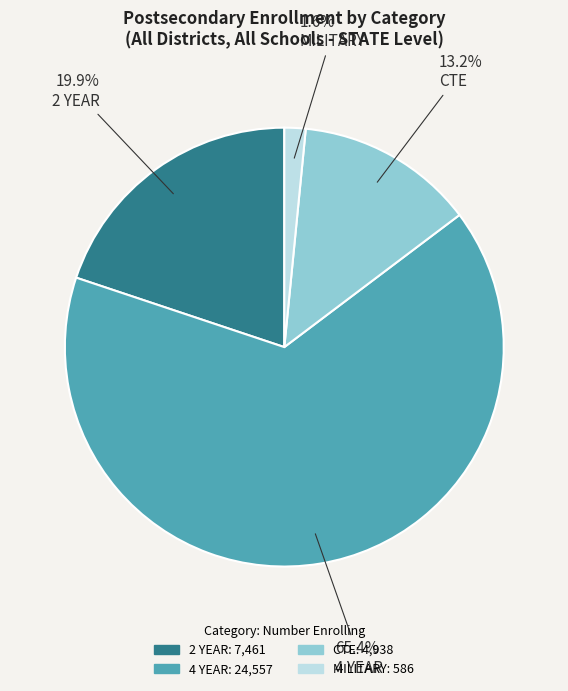

To the nearest percent, what percentage of the pie is 4 YEAR?

65%